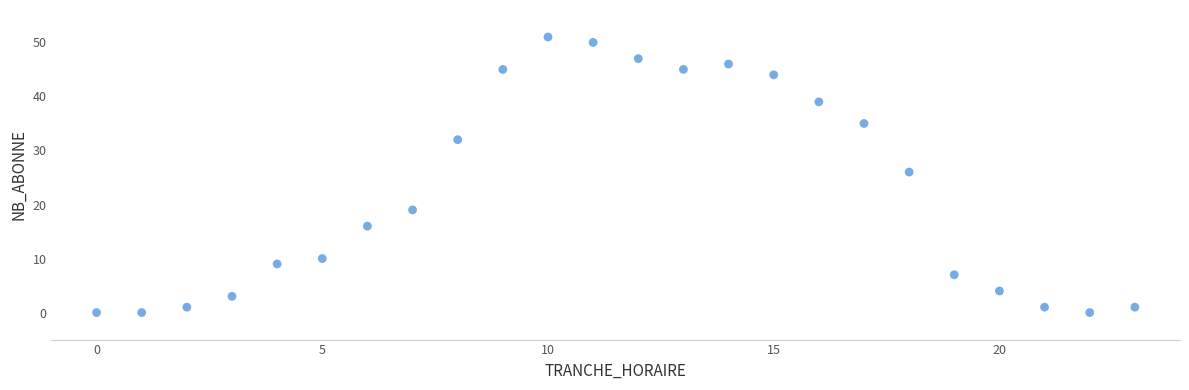

What is the range of Y values (max minus min)?

51